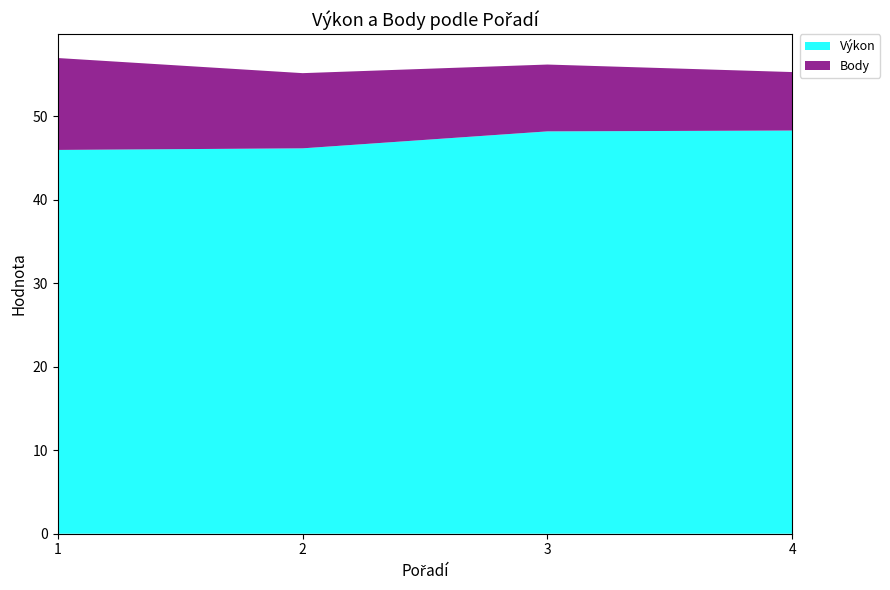

Reading left to right, list all the values displayed in this chart.

Výkon: 1=45.9	2=46.1	3=48.2	4=48.3
Body: 1=11.0	2=9.0	3=8.0	4=7.0